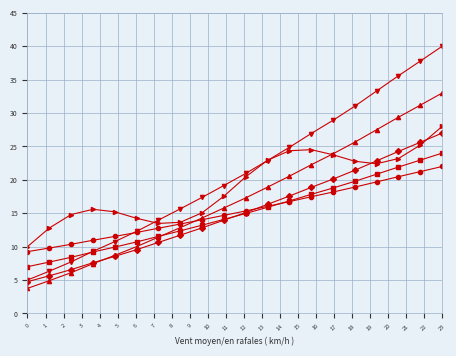

What is the greatest value displayed?

40.0